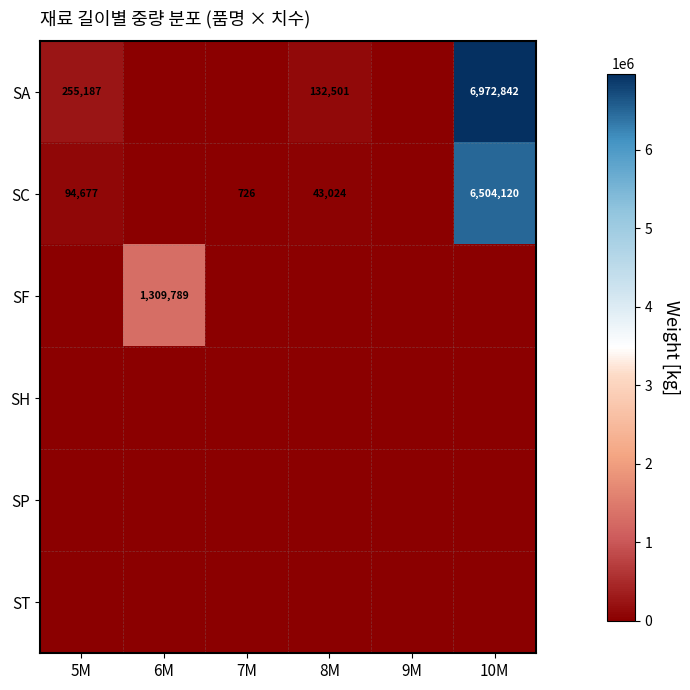

What is the sum of the SC values at 7M and 8M?

43750